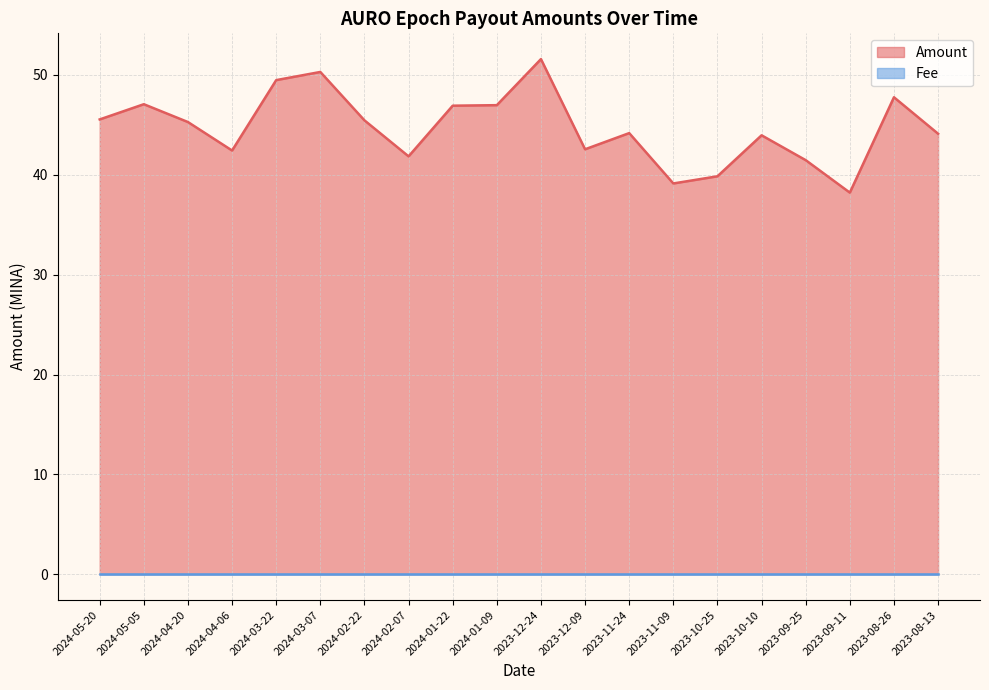

Reading left to right, extract all data points from this chart.

2024-05-20=45.5	2024-05-05=47.1	2024-04-20=45.3	2024-04-06=42.4	2024-03-22=49.5	2024-03-07=50.3	2024-02-22=45.5	2024-02-07=41.8	2024-01-22=46.9	2024-01-09=47.0	2023-12-24=51.6	2023-12-09=42.6	2023-11-24=44.2	2023-11-09=39.1	2023-10-25=39.8	2023-10-10=44.0	2023-09-25=41.5	2023-09-11=38.2	2023-08-26=47.8	2023-08-13=44.1